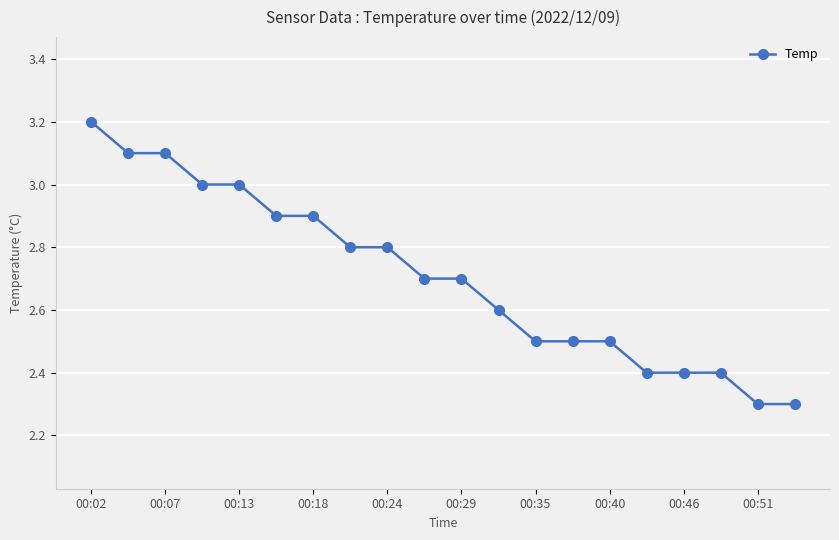

What is the minimum value shown in the chart?

2.3